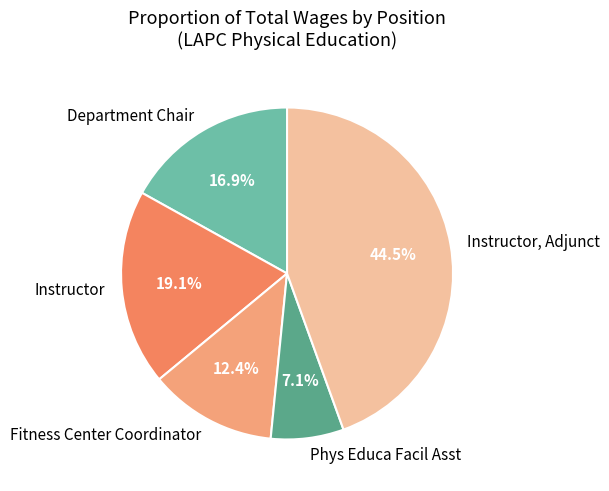

How many segments does this pie chart have?

5